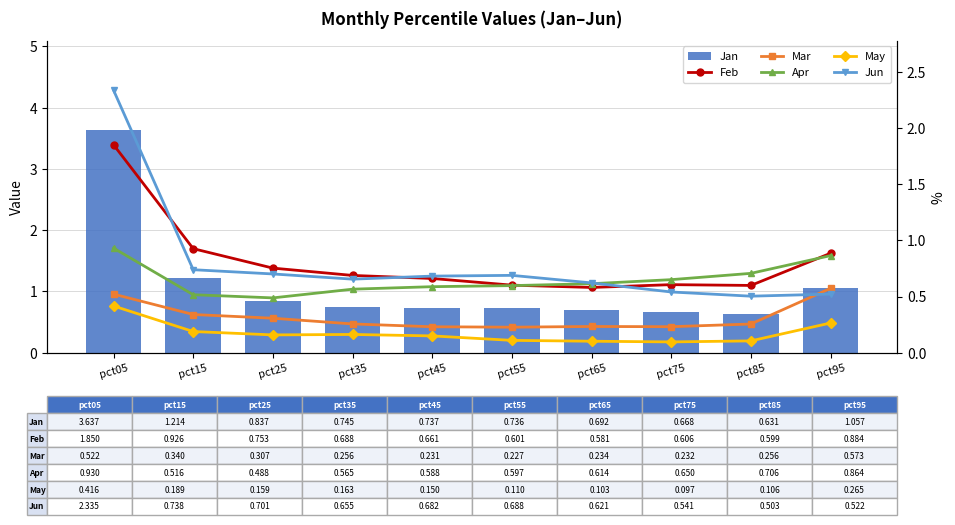

What are all the series names shown in the legend?

Jan, Feb, Mar, Apr, May, Jun